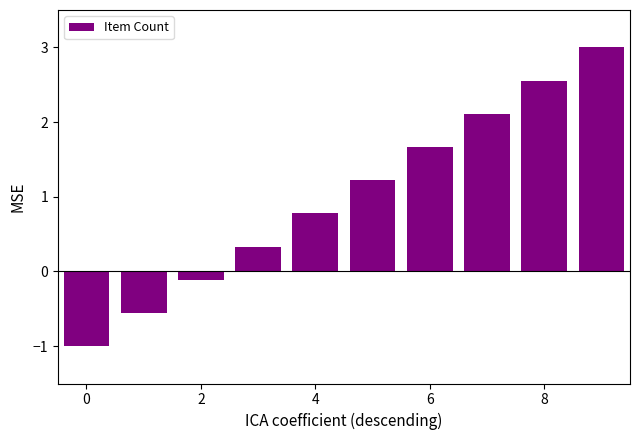

What is the smallest value displayed?

-1.0